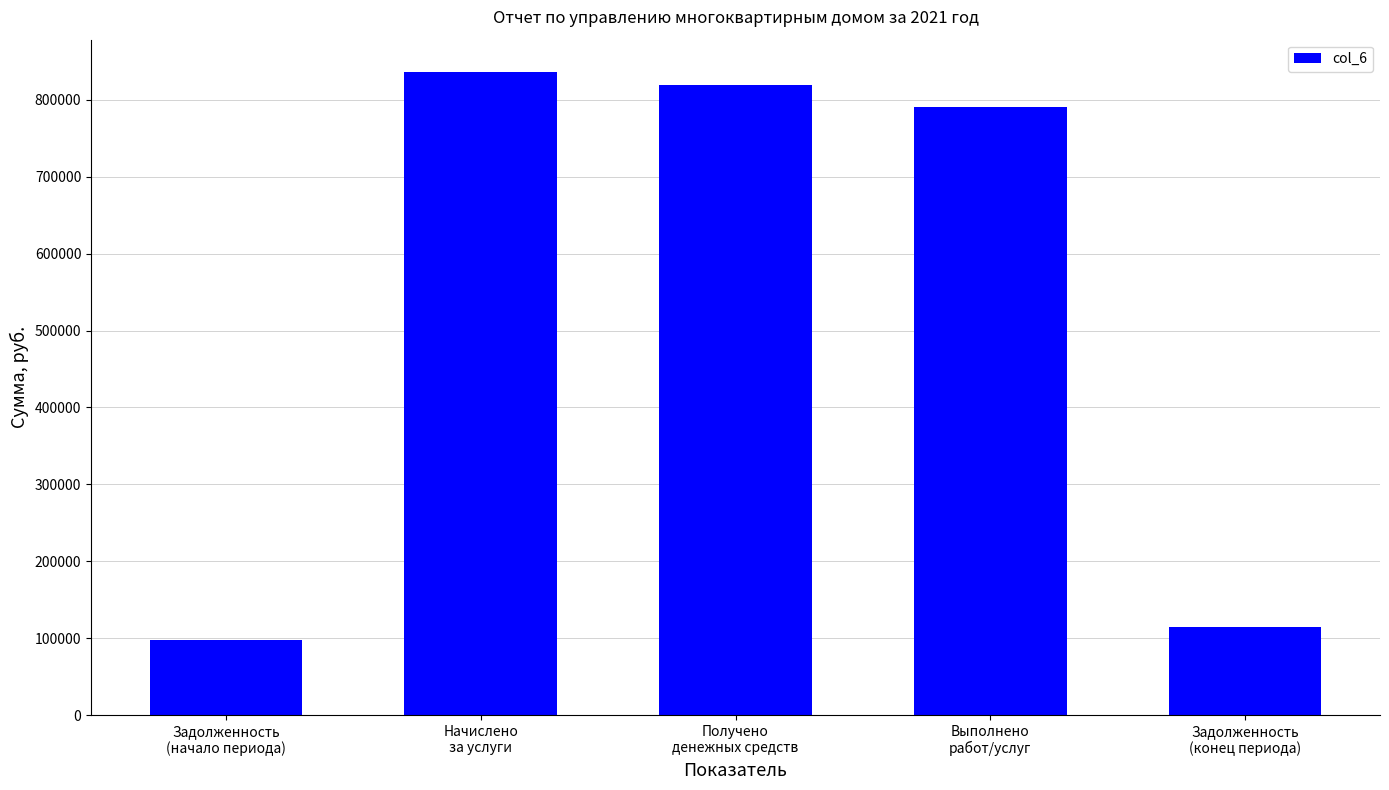

What position from the left is Задолженность
(начало периода)?

1